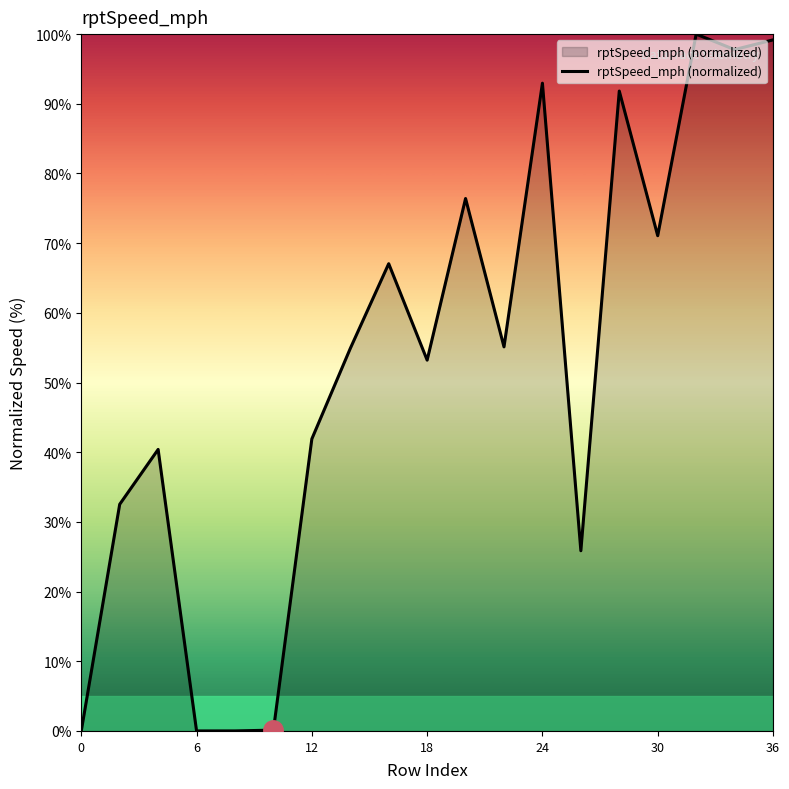

What is the maximum value shown in the chart?

100.0